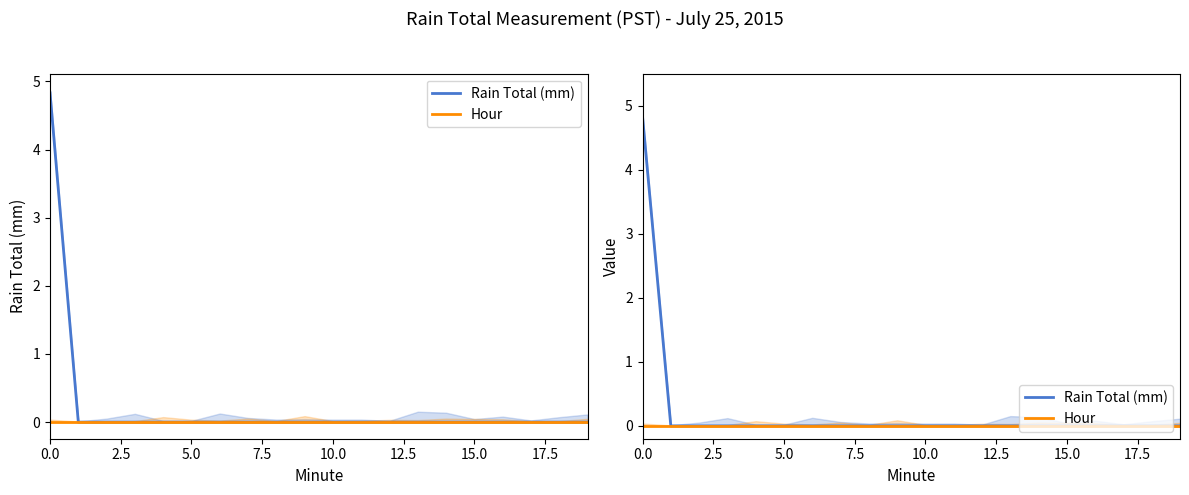

Count the number of categories in the chart.

20